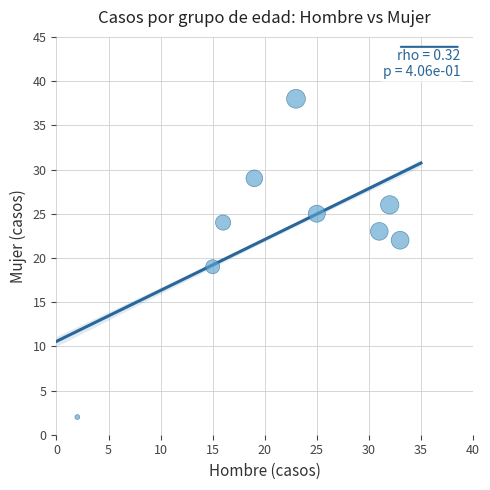

What is the average X value?

22